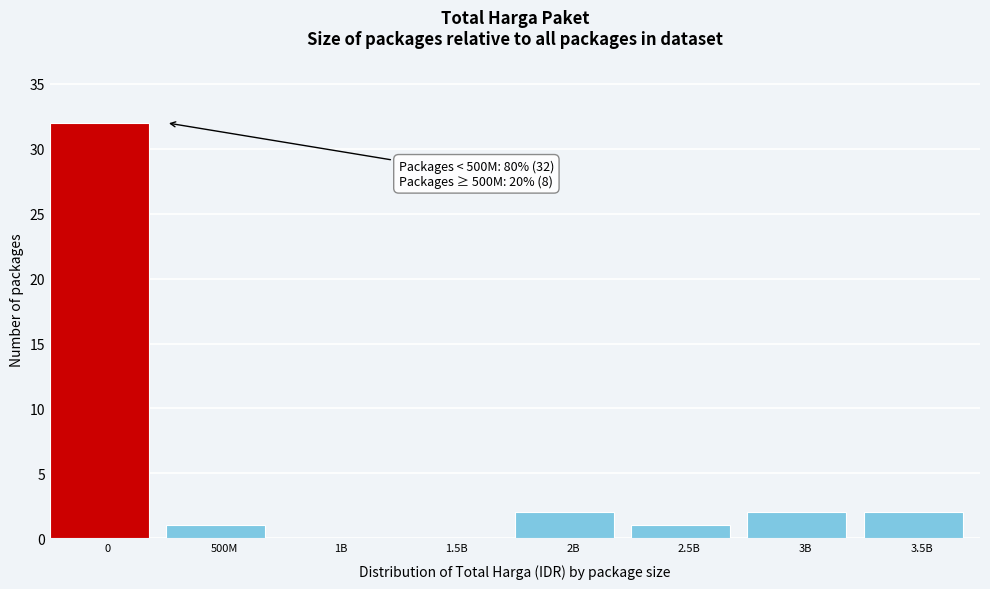

Reading left to right, extract all data points from this chart.

0=32	500M=1	1B=0	1.5B=0	2B=2	2.5B=1	3B=2	3.5B=2